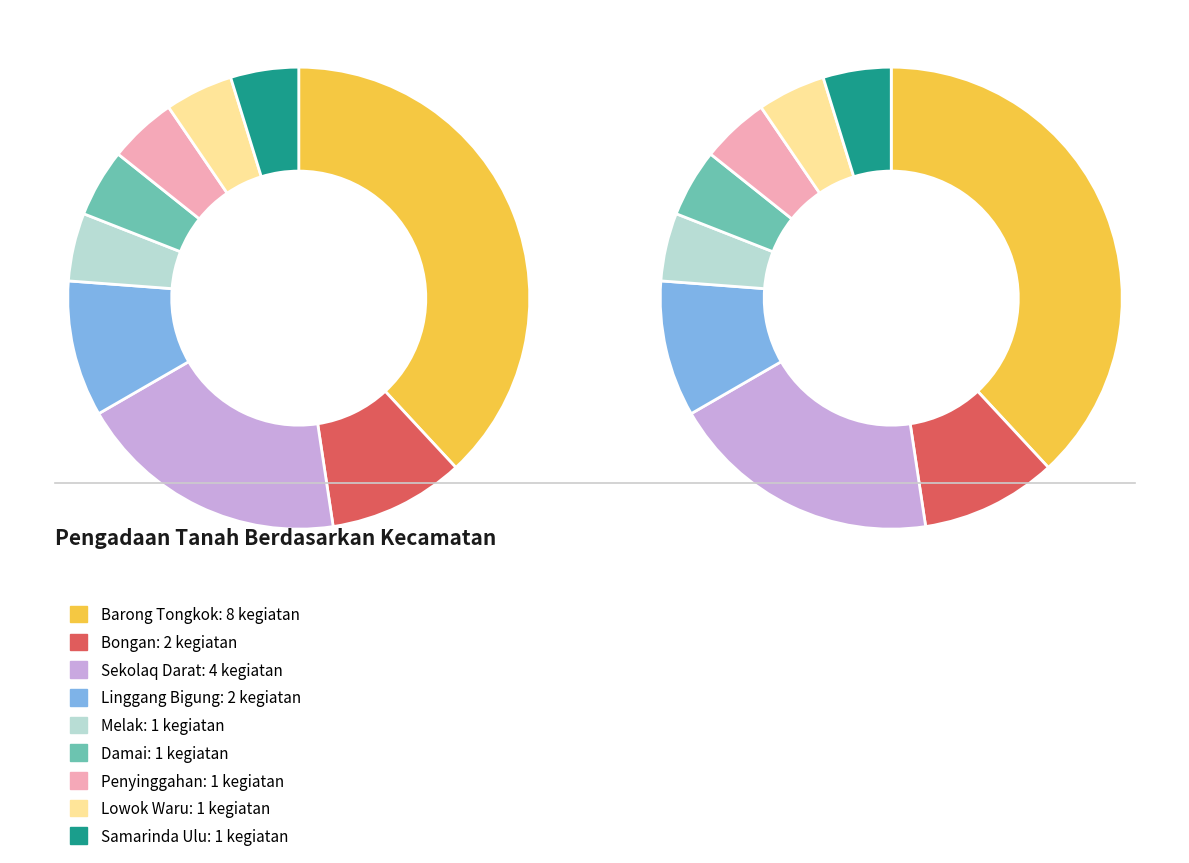

Approximately how many times larger is the value at Barong Tongkok compared to Samarinda Ulu?

8.0